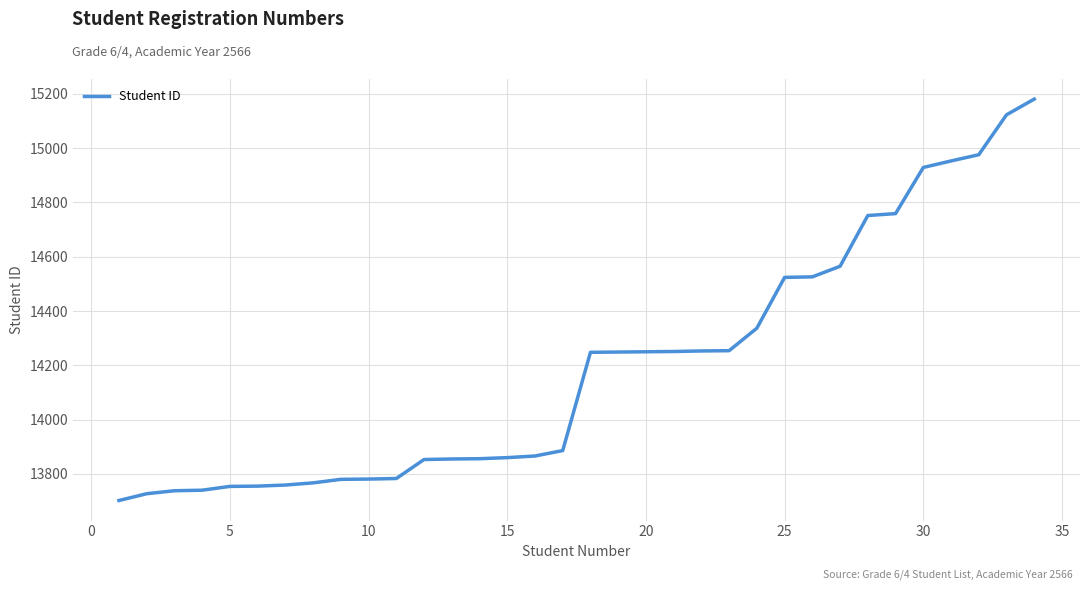

What is the smallest value displayed?

13702